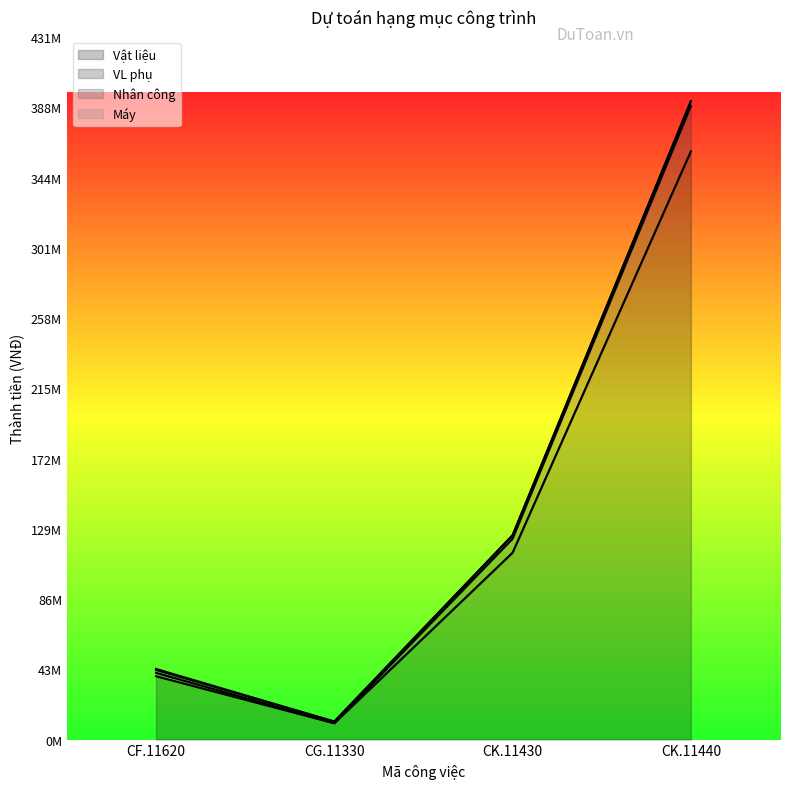

What is the difference between the Vật liệu values at CF.11620 and CG.11330?

28828997.8